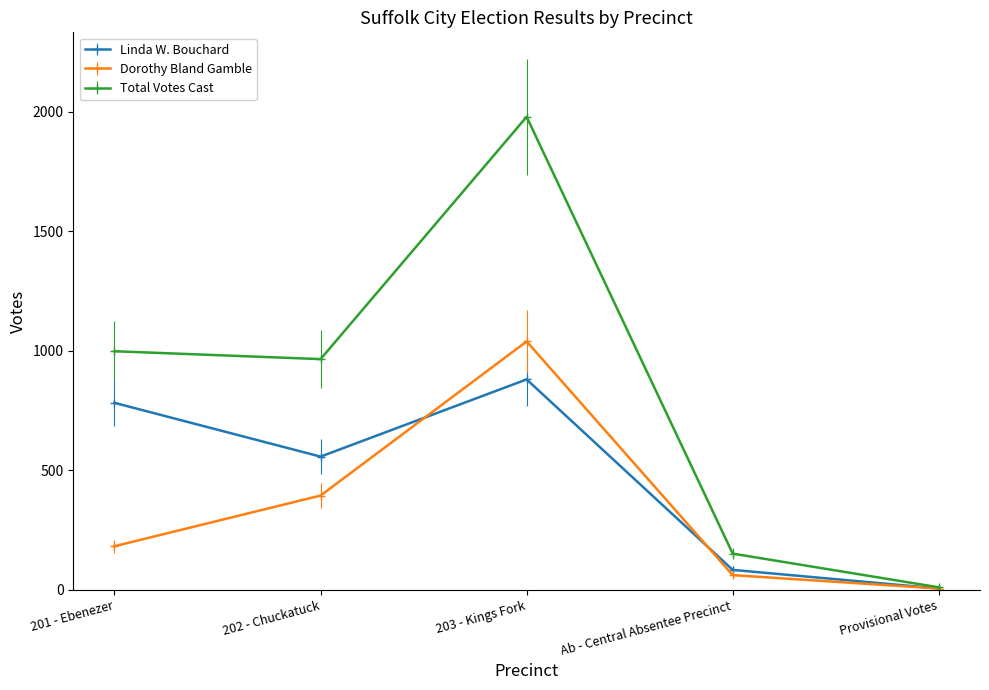

What position from the right is 203 - Kings Fork?

3